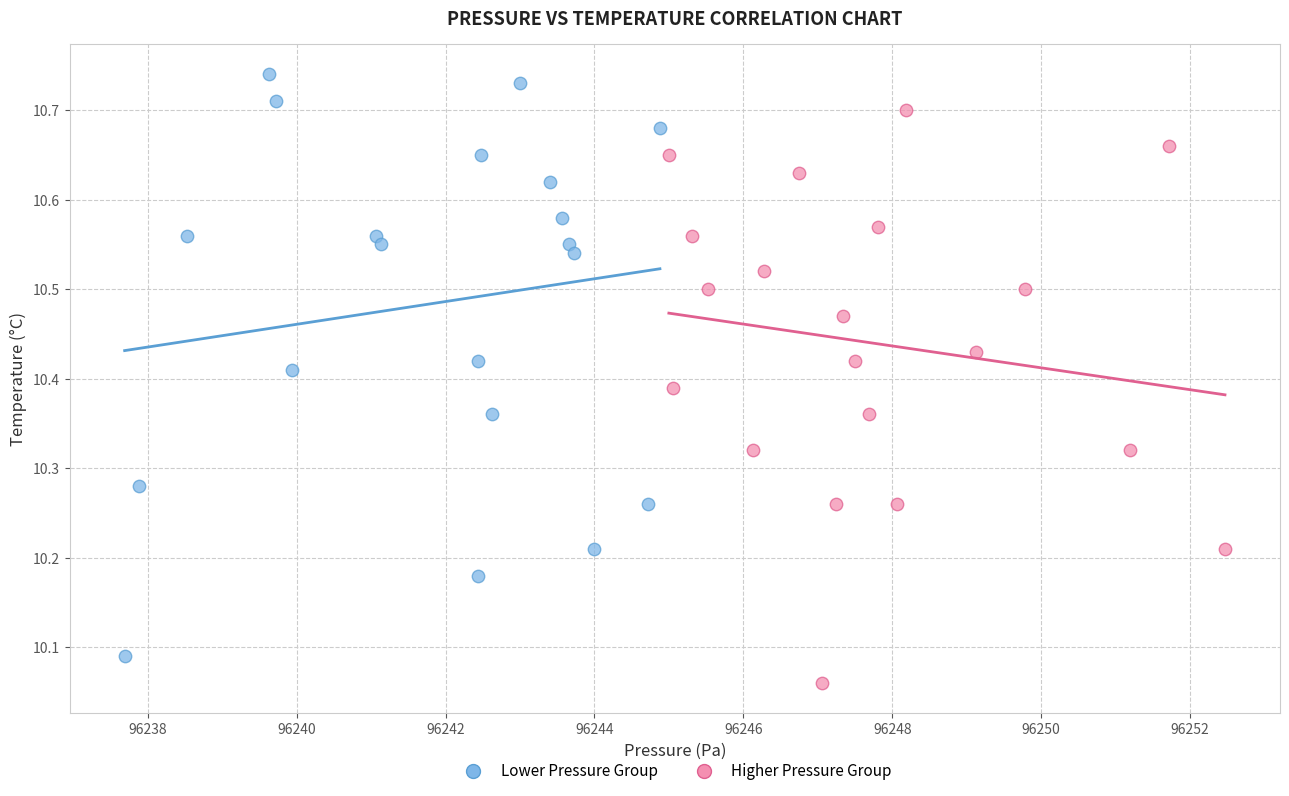

Which series has the largest Y range (max minus min)?

Lower Pressure Group